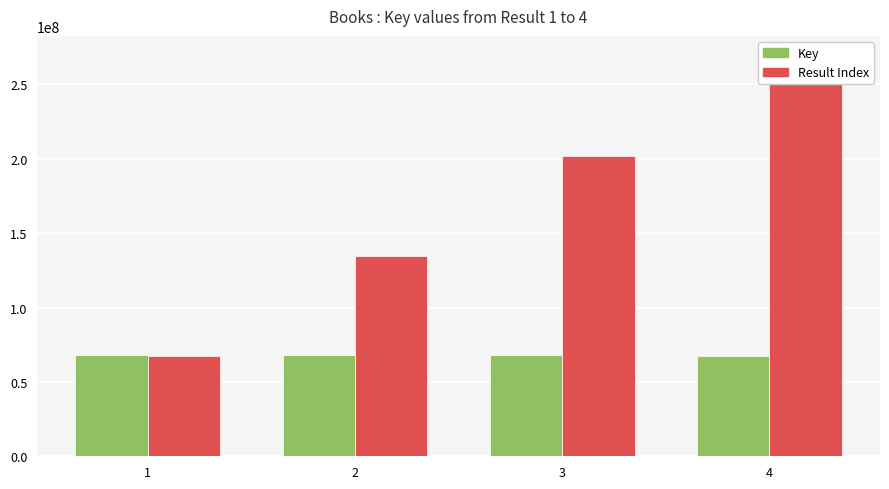

What is the spread (max minus min) of values at 2?

66151899